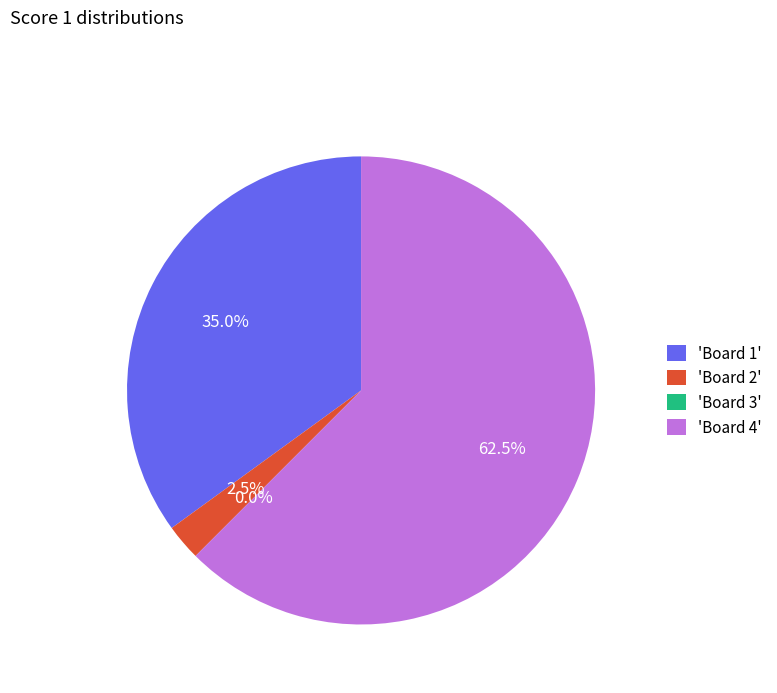

Which has a higher value, Board 3 or Board 2?

Board 2